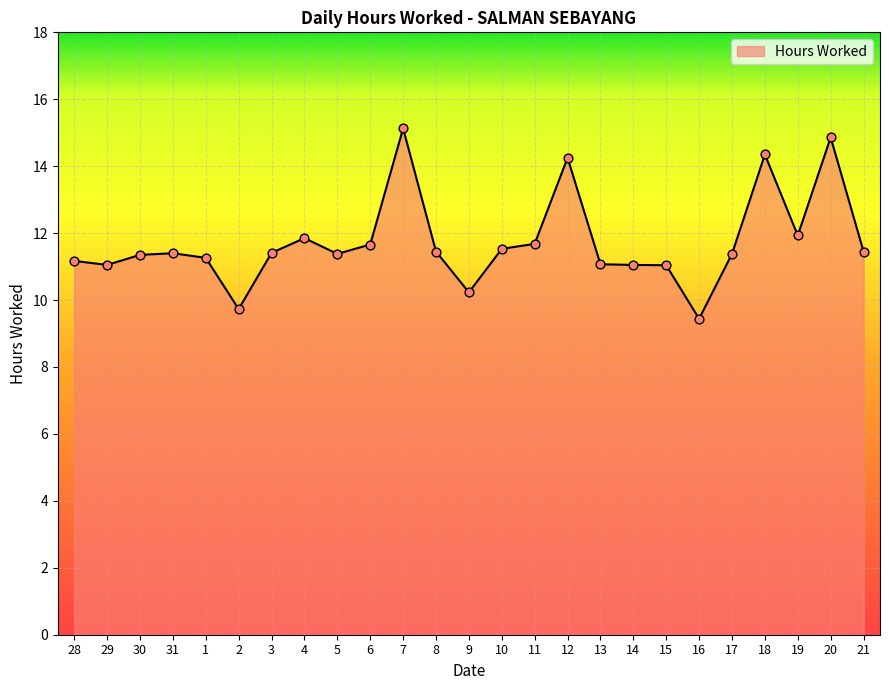

Which has a higher value, 3 or 11?

11